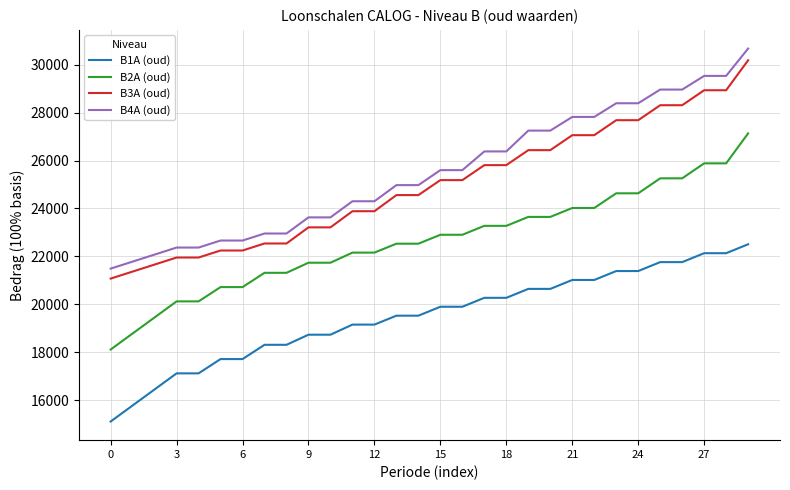

True or false: B4A (oud) and B1A (oud) cross at least once.

False